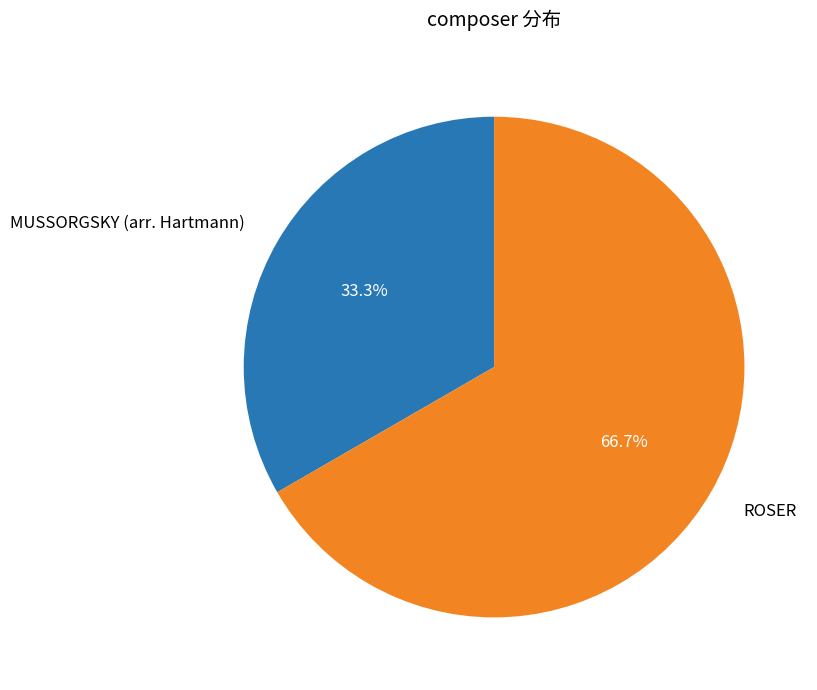

Does MUSSORGSKY (arr. Hartmann) account for over 50% of the chart?

No